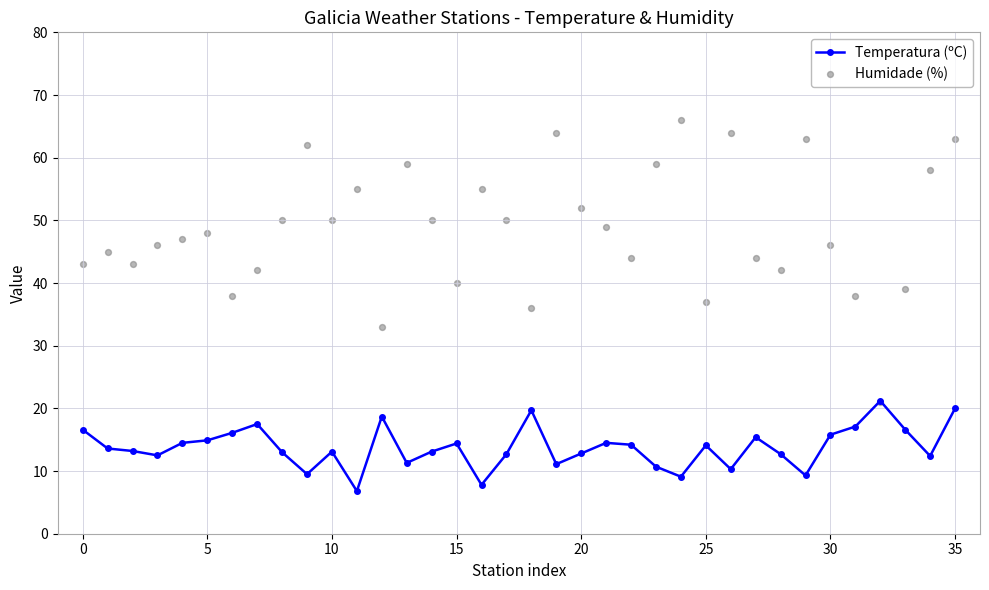

Which series reaches the maximum Y coordinate?

Humidade (%)